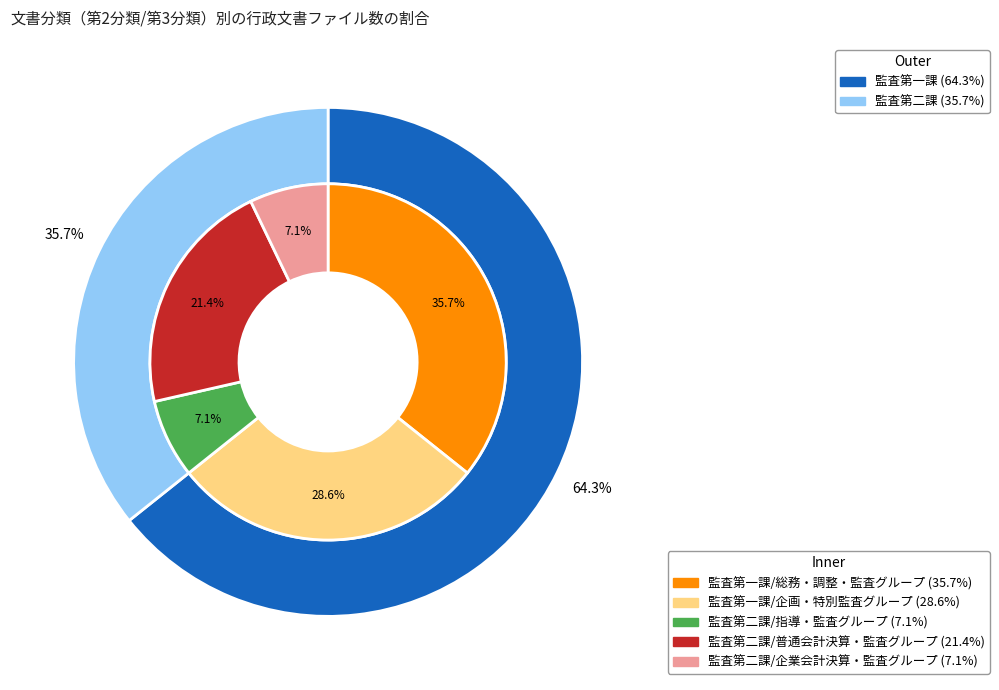

Combined, what portion of the pie is 監査第一課/総務・調整・監査グループ and 監査第一課/企画・特別監査グループ?

64.3%